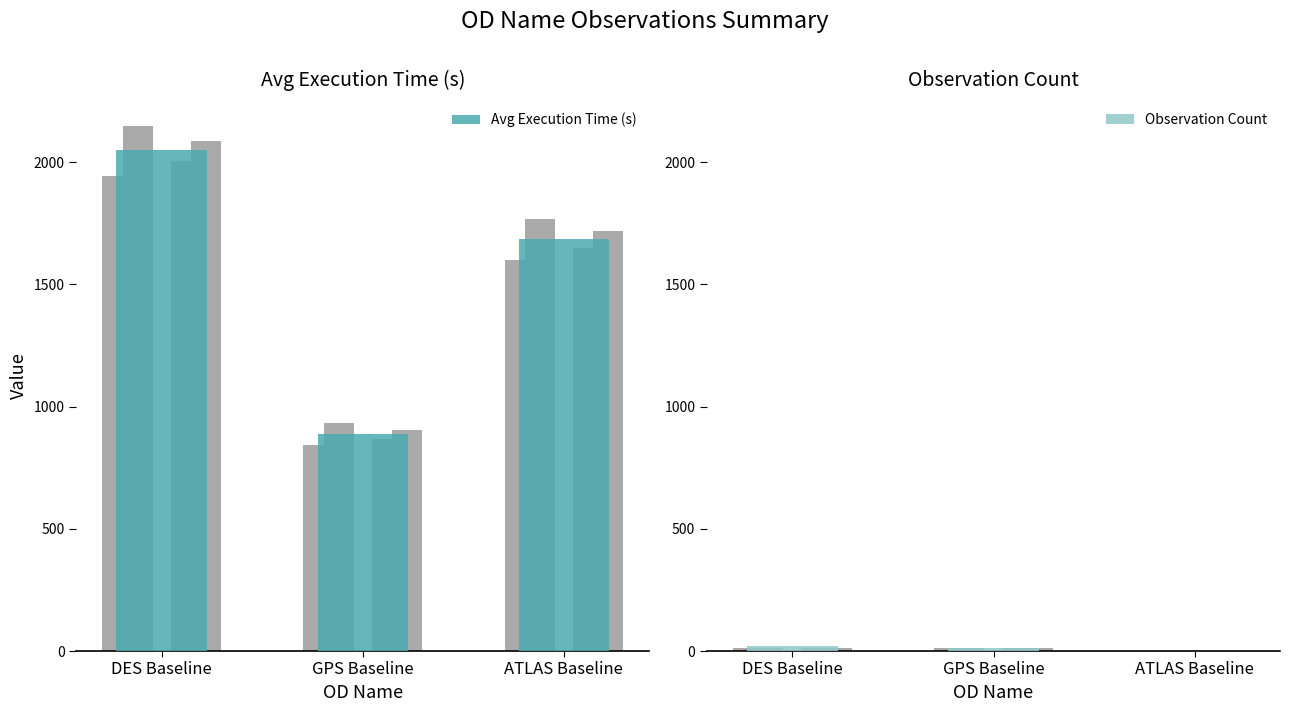

Reading left to right, transcribe all the data shown in this chart.

Avg Execution Time (s): DES Baseline=2049	GPS Baseline=887	ATLAS Baseline=1684
Observation Count: DES Baseline=22	GPS Baseline=13	ATLAS Baseline=1